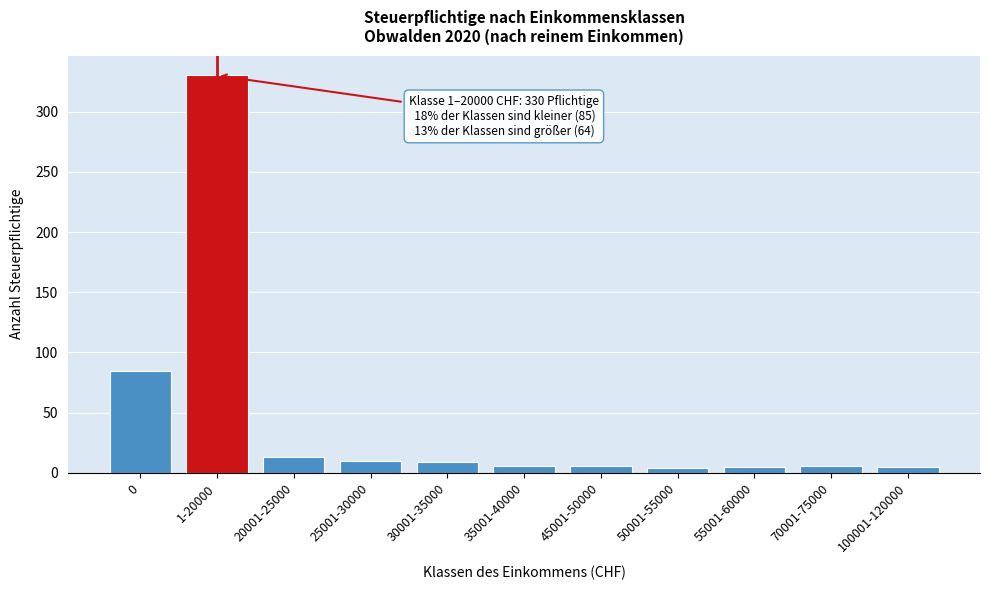

What is the label of the 8th bar from the right?

25001-30000